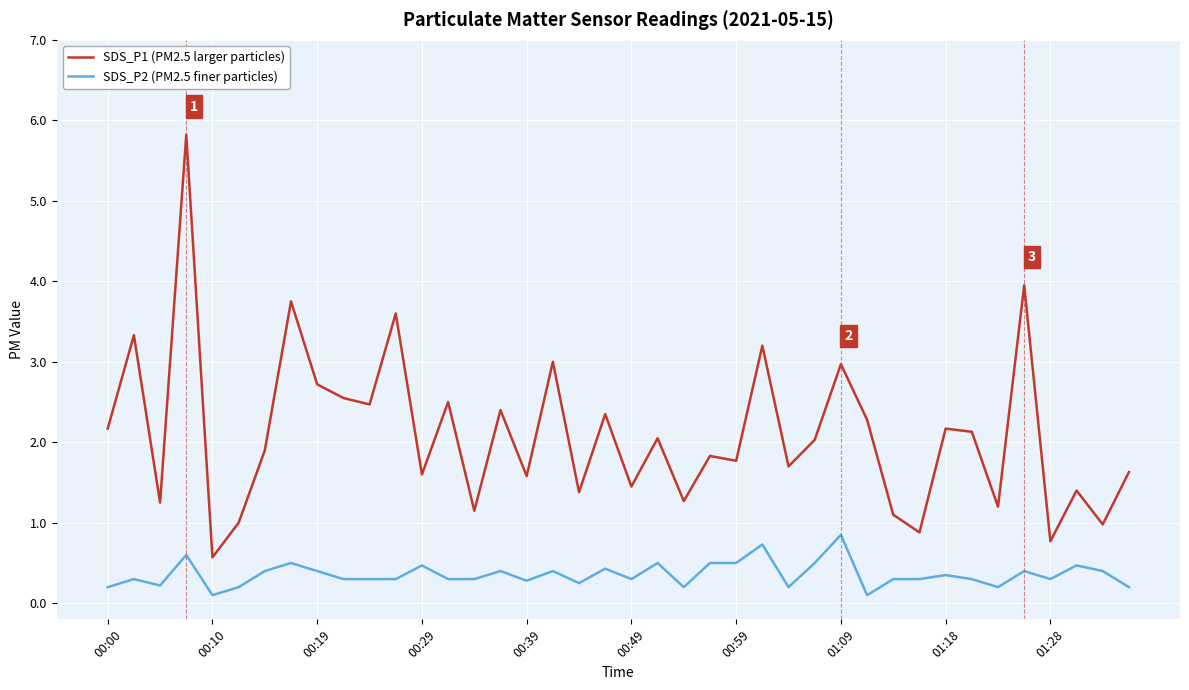

What is the difference between the maximum and minimum values in the SDS_P2 (PM2.5 finer particles) series?

0.8